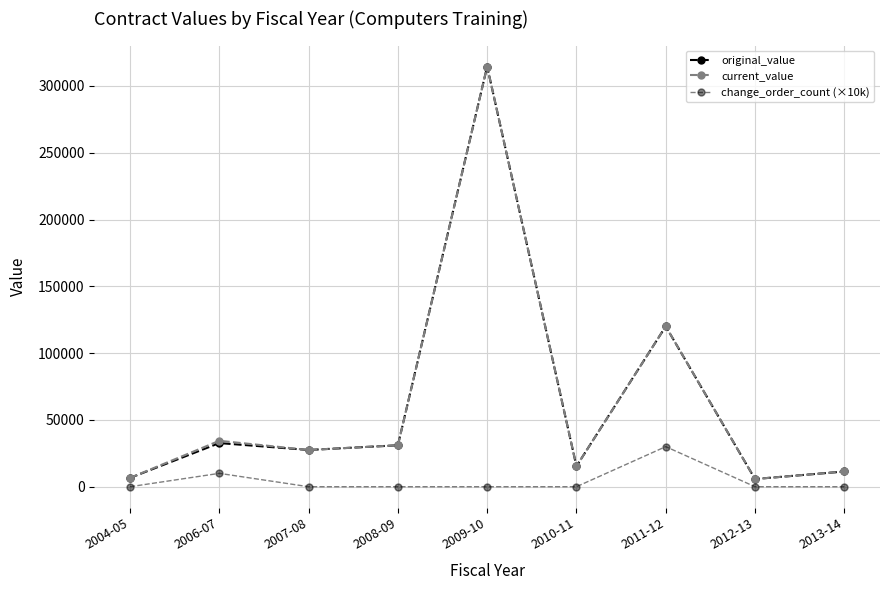

What value does the original_value series have at 2009-10?

314557.8